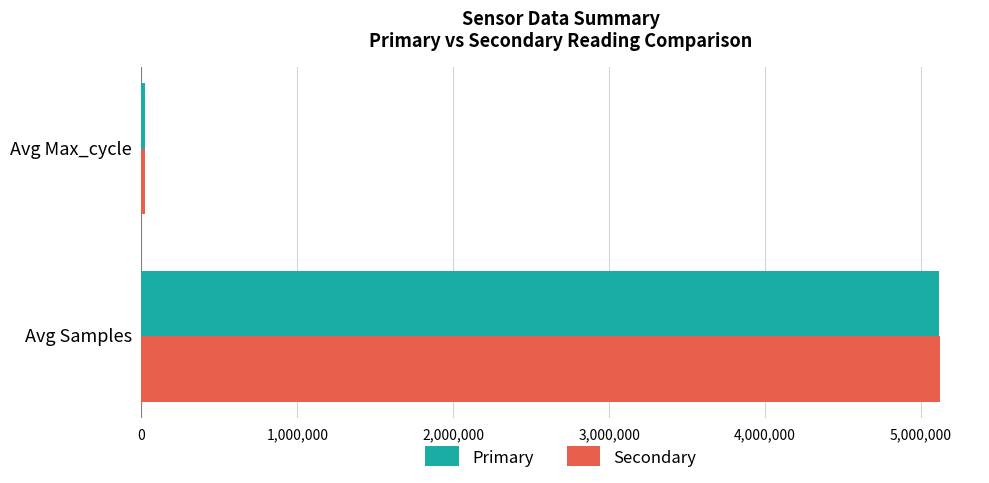

What is the sum of all Secondary values?

5142179.0